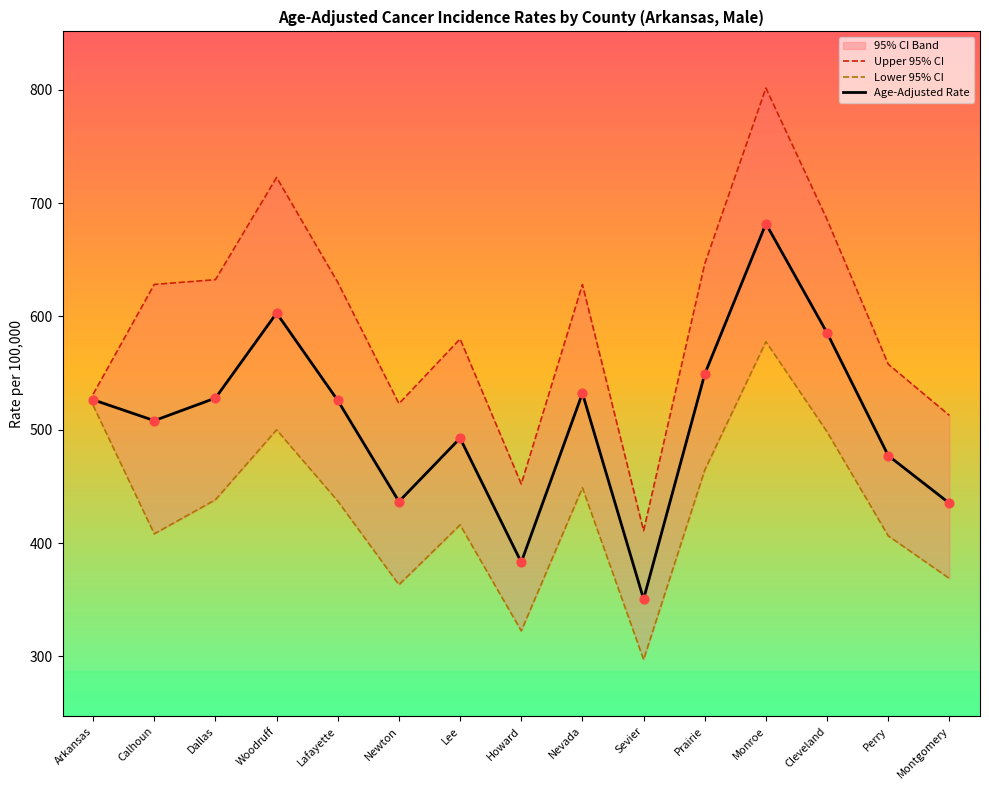

What is the total value across all series at Lee?

1488.6